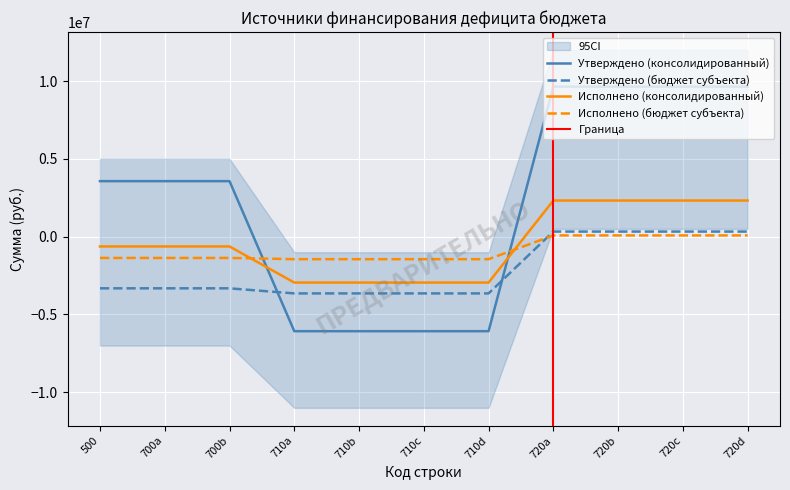

How many intersections are there between Исполнено (консолидированный) and Исполнено (бюджет субъекта)?

2